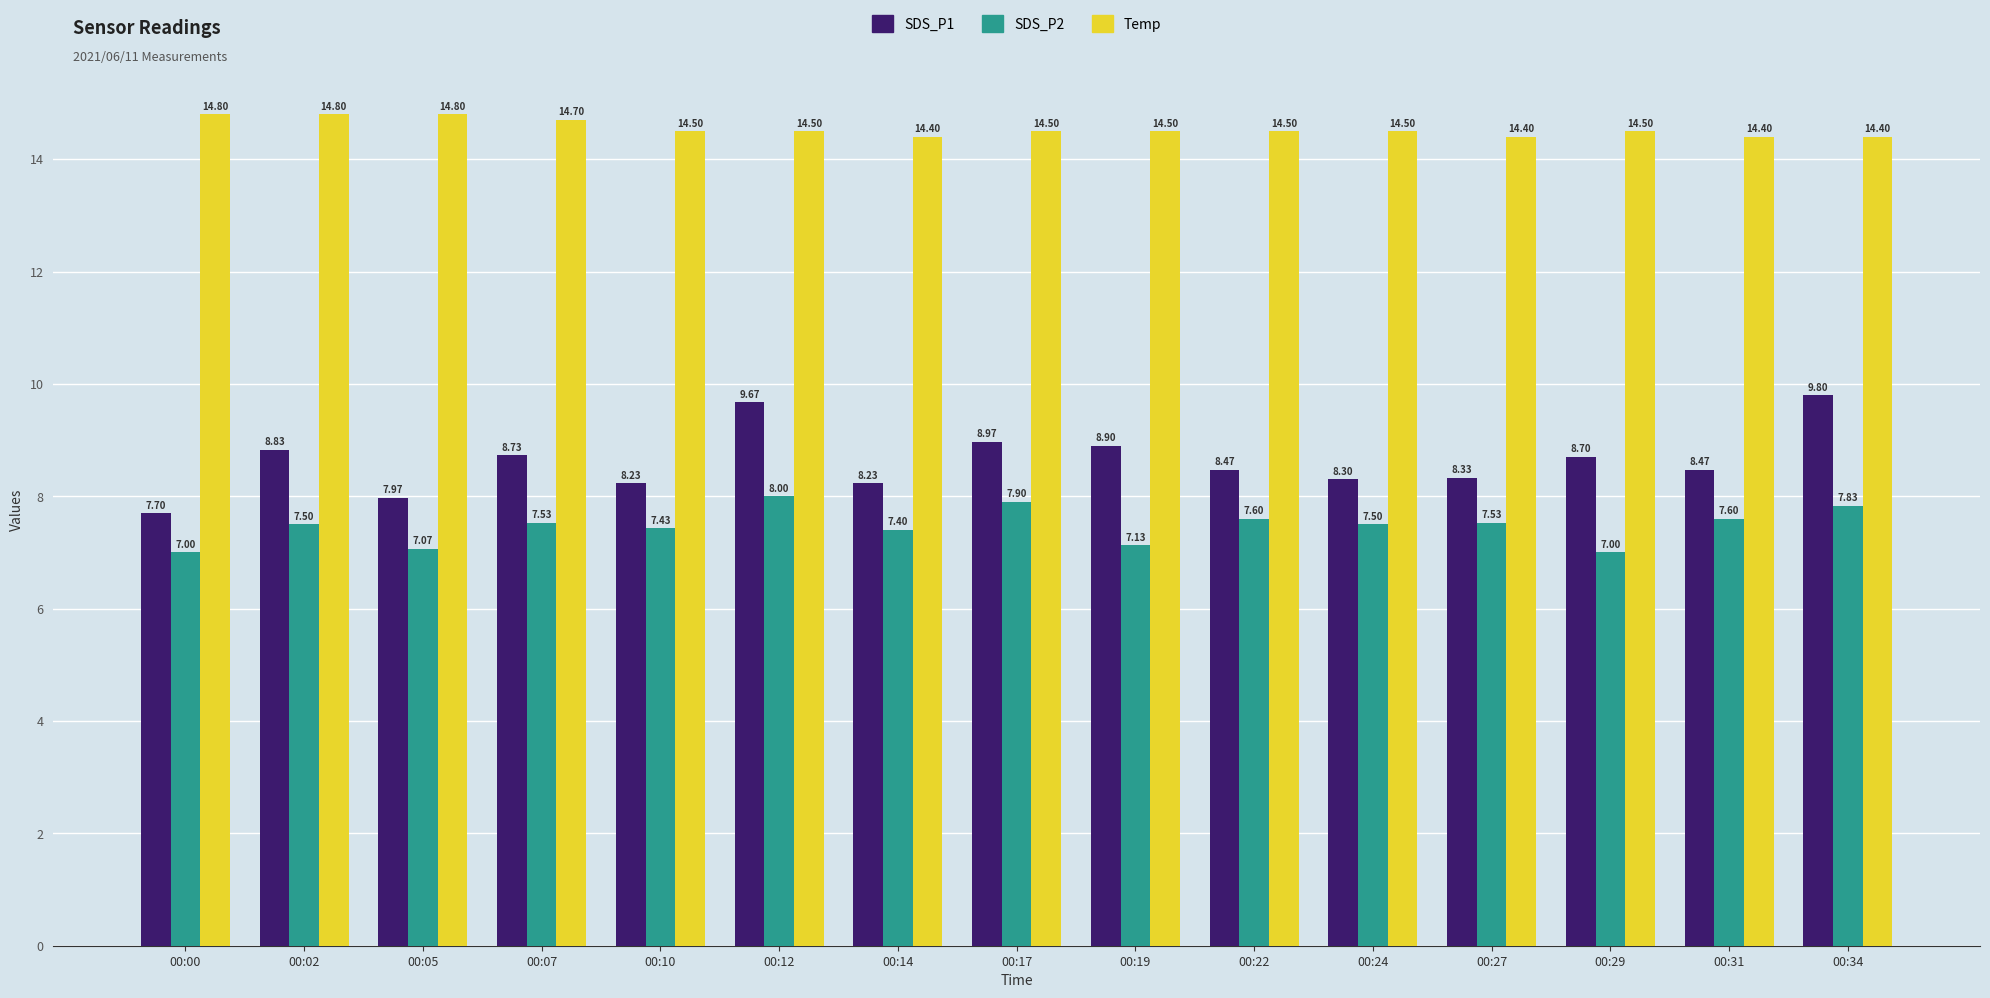

Are the bars grouped side by side (vs. stacked)?

Yes